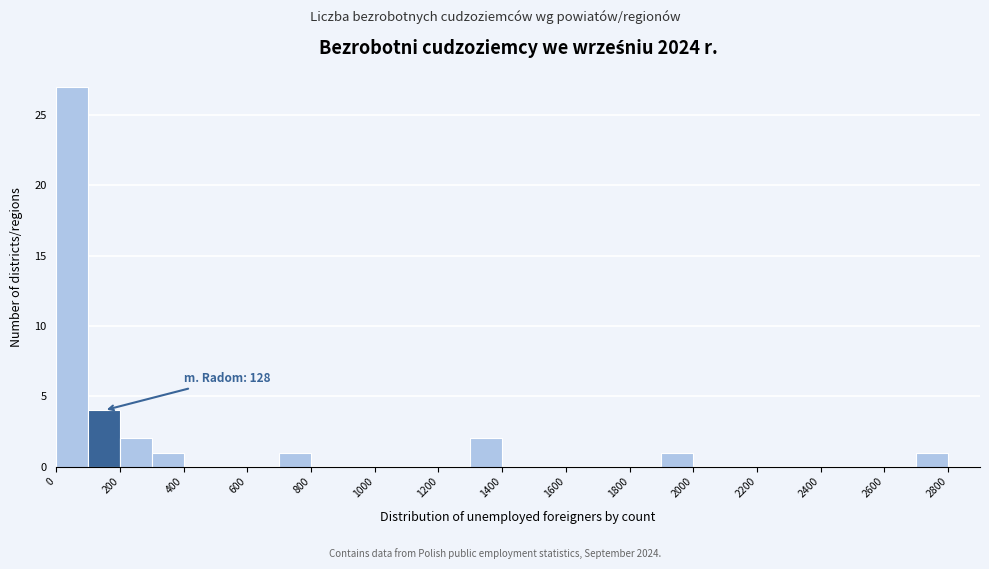

Over which range of the x-axis is the bar tallest?

0 to 100